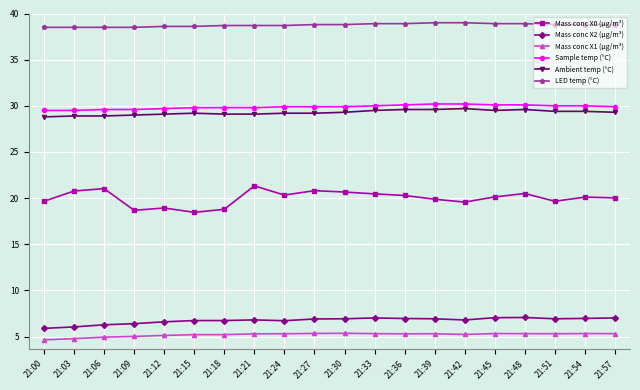

What is the sum of all Mass conc X1 (μg/m³) values?

104.0